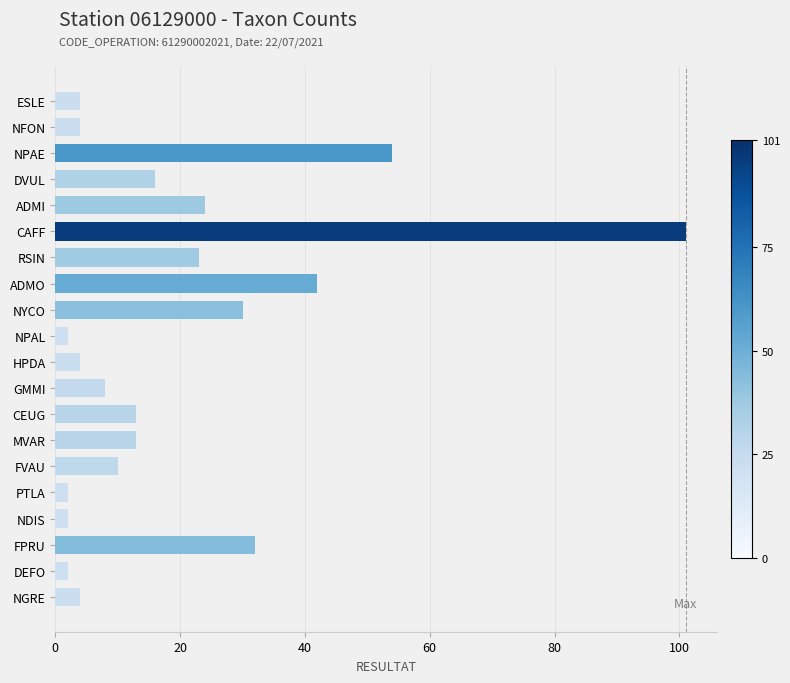

At which label is the value closest to 51?

NPAE